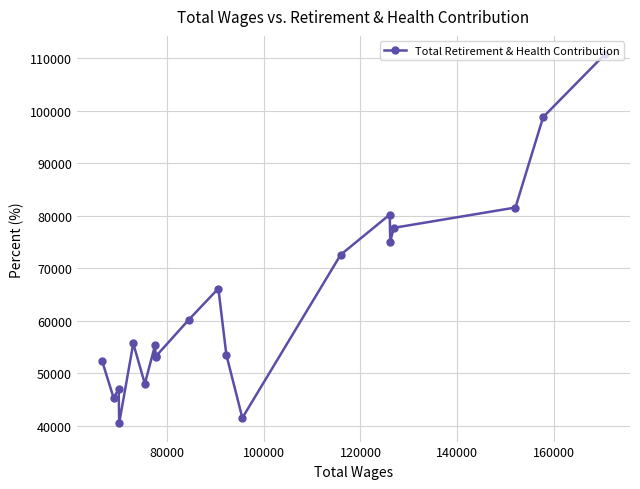

What is the greatest value displayed?

110779